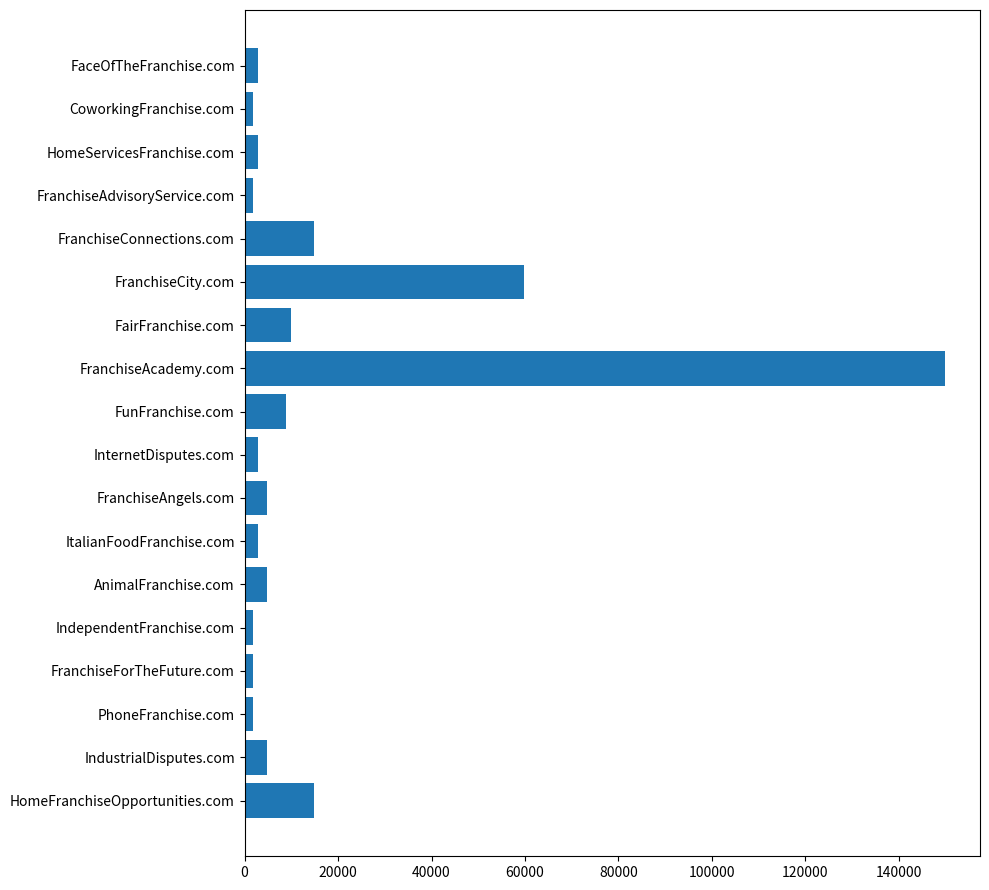

What is the difference between the maximum and second lowest values?

148000